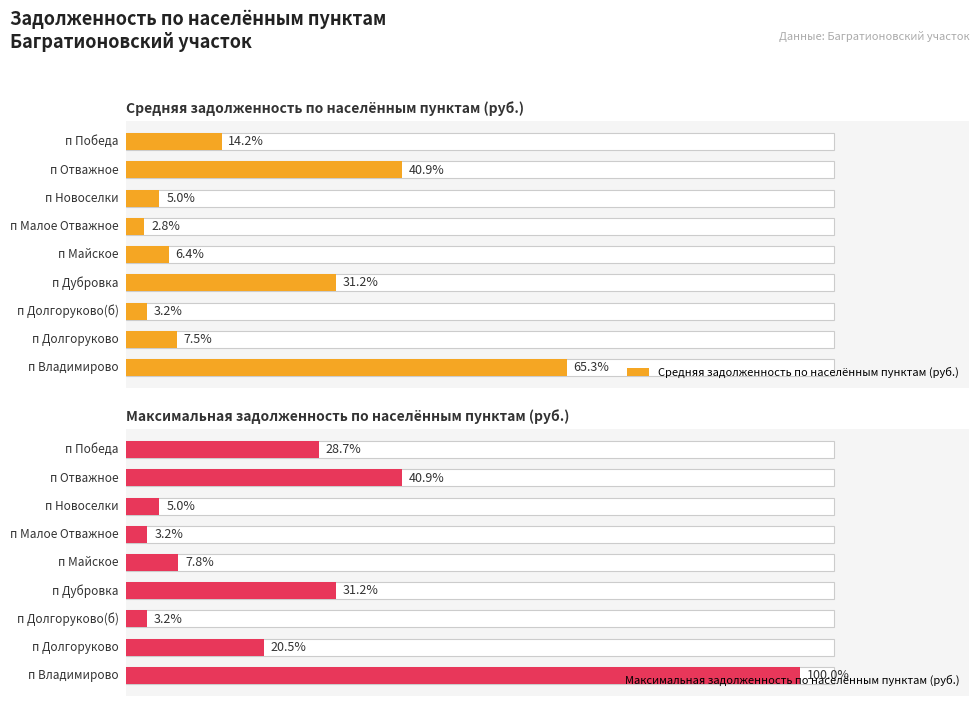

What is the spread (max minus min) of values at 1?

6343.1